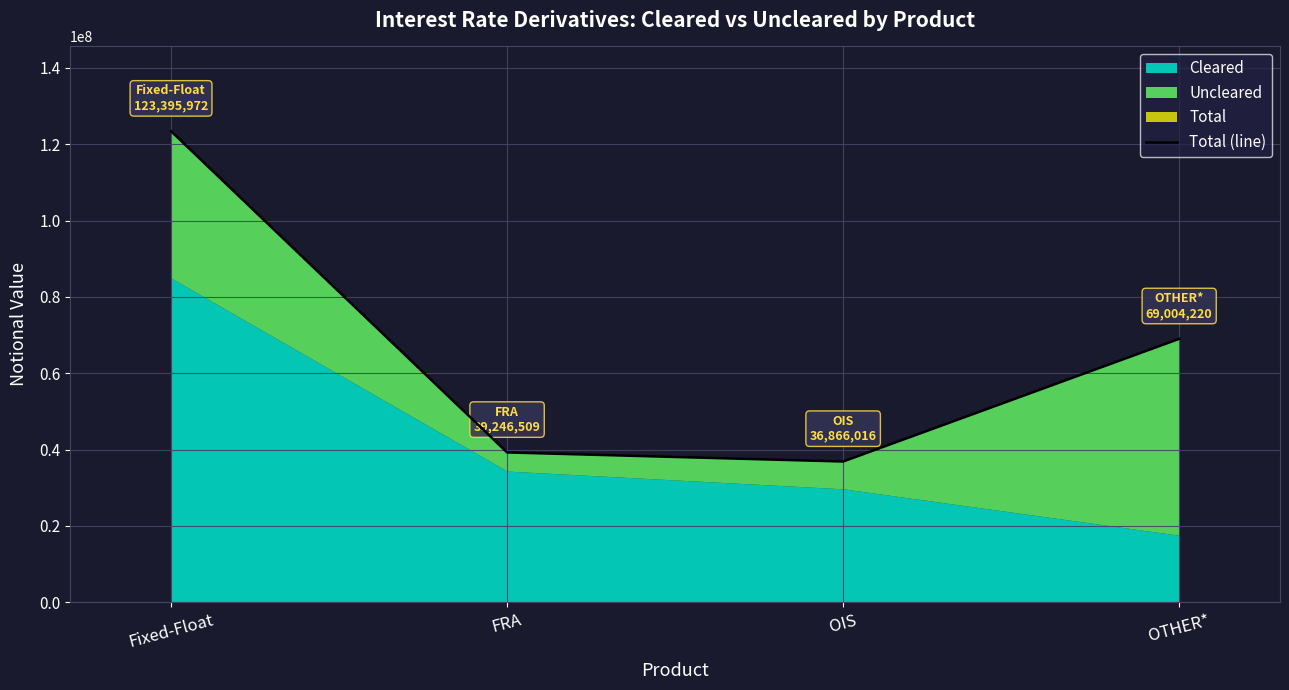

Between FRA and OTHER*, which is larger?

OTHER*